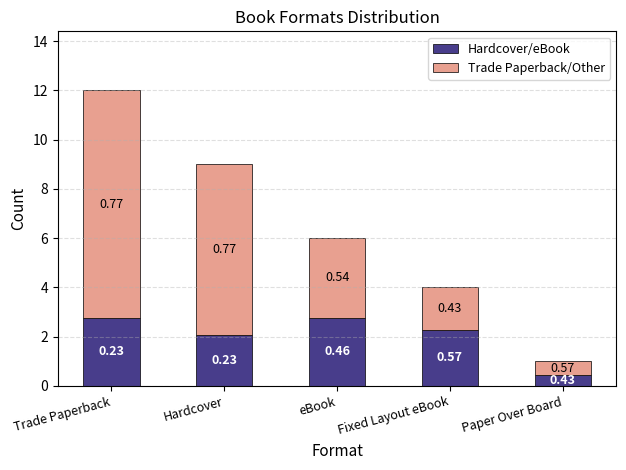

What is the total value across all series at Hardcover?

9.0